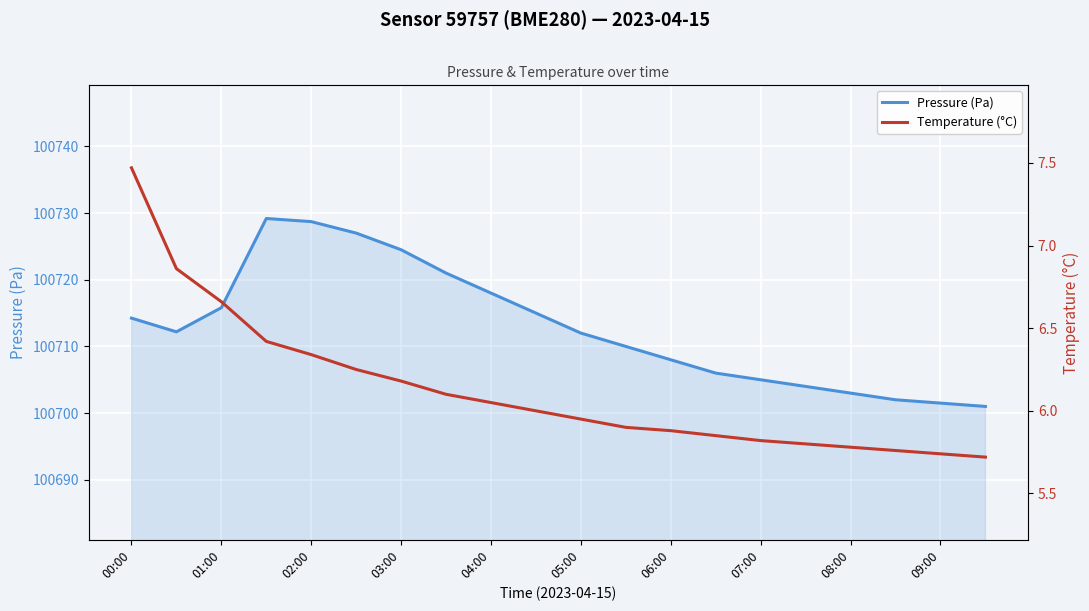

How many data points in Pressure (Pa) are less than 100712?

9